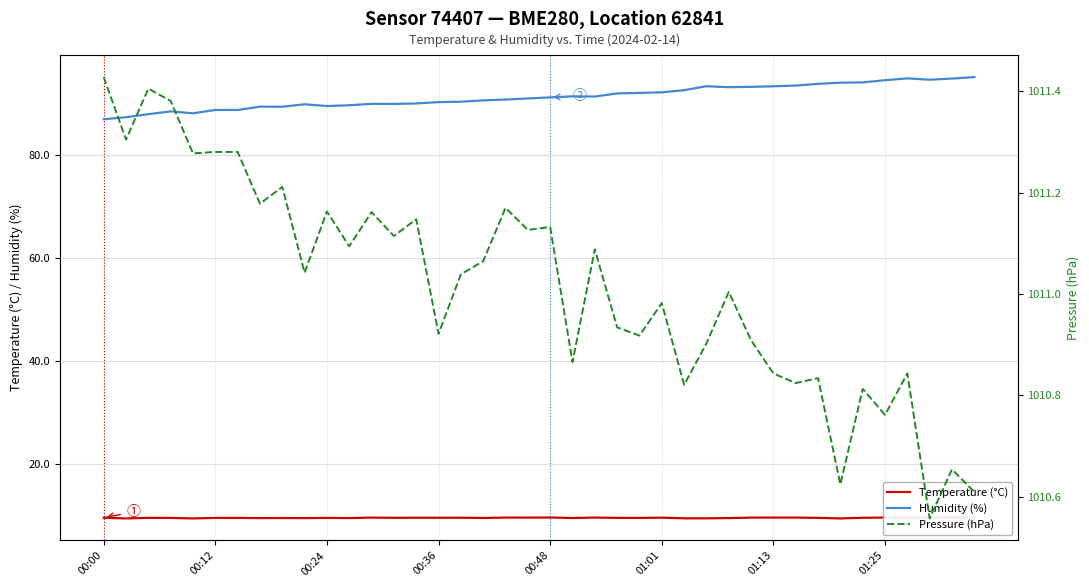

The Humidity (%) series shows 93.5 at 01:13. True or false?

True